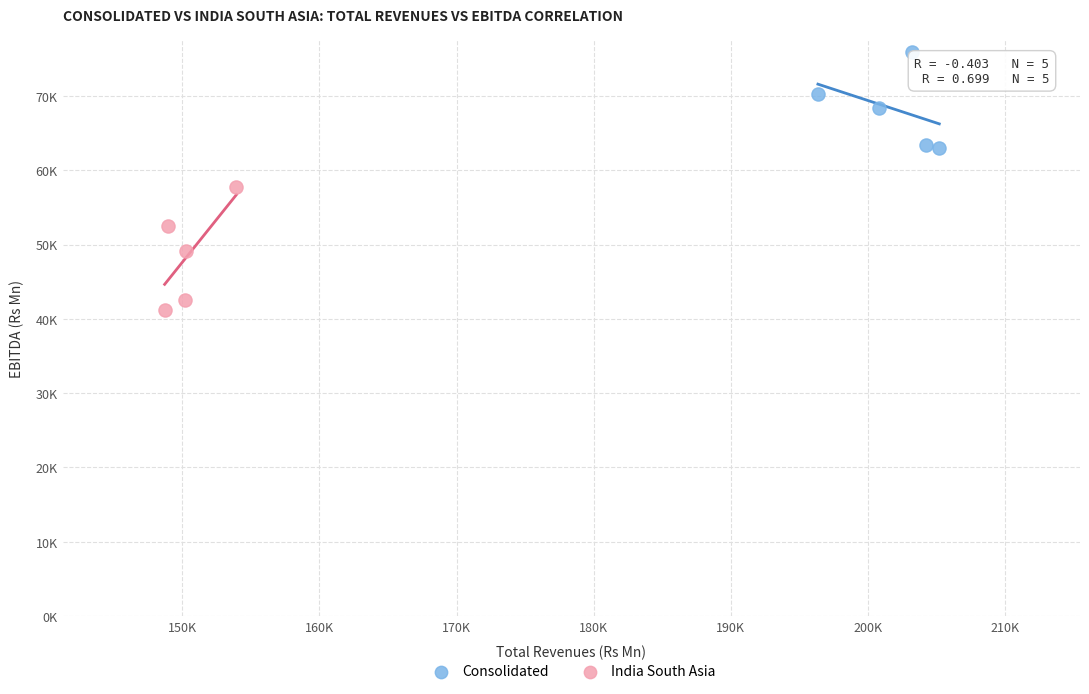

What are all the series names shown in the legend?

Consolidated, India South Asia